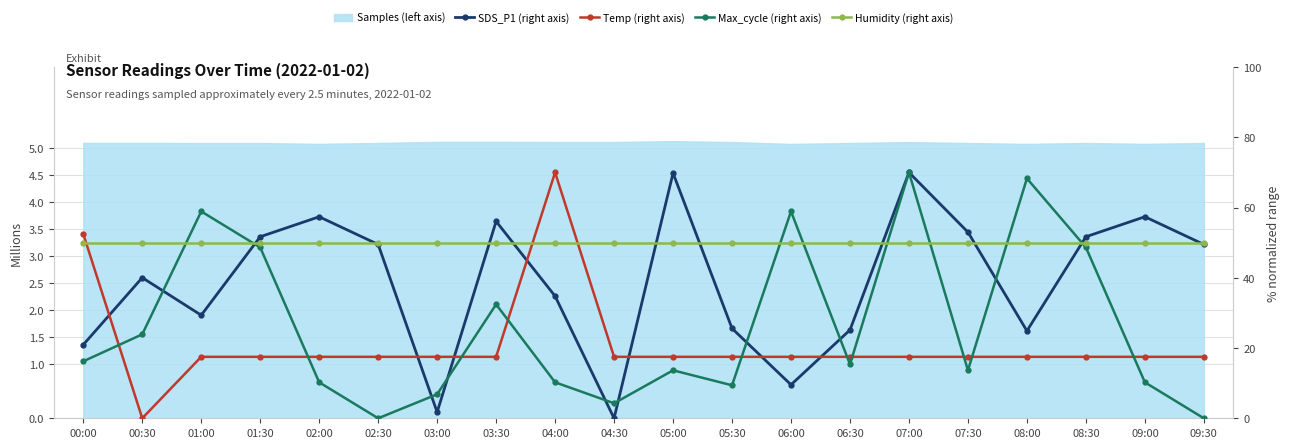

List the series in order of their peak value, highest first.

SDS_P1 (right axis), Temp (right axis), Max_cycle (right axis), Humidity (right axis)